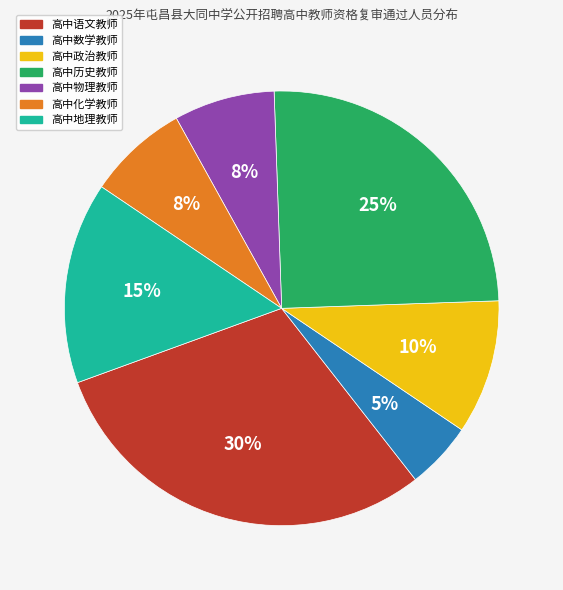

To the nearest percent, what percentage of the pie is 高中政治教师?

10%